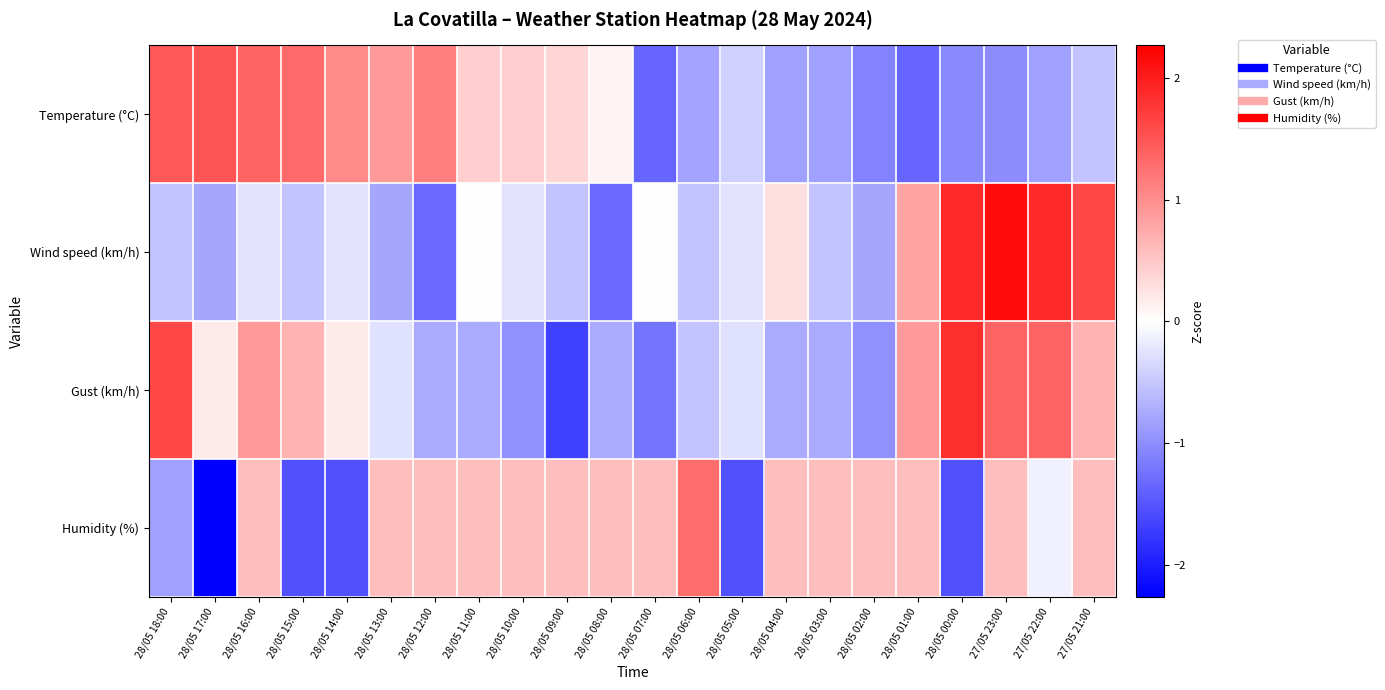

Between 28/05 16:00 and 28/05 01:00, which series saw the biggest shift?

Temperature (°C)